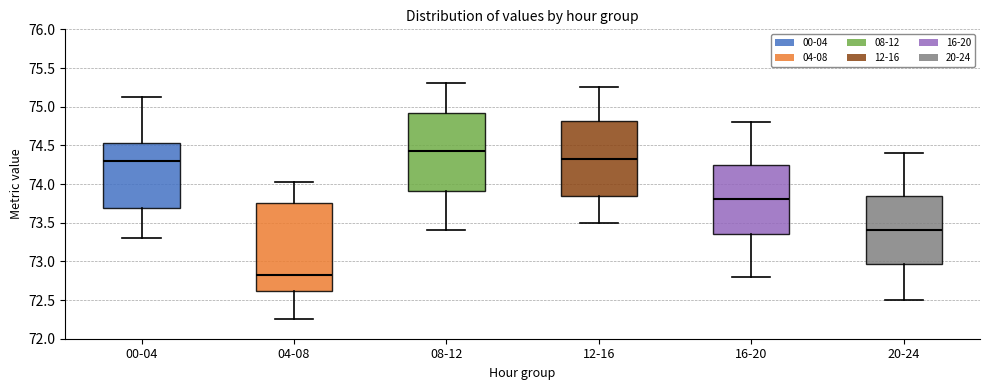

Where is the lower edge of the box for 00-04 on the y-axis? The values are not printed on the chart, so give them approximately, as read against the axis.

73.70